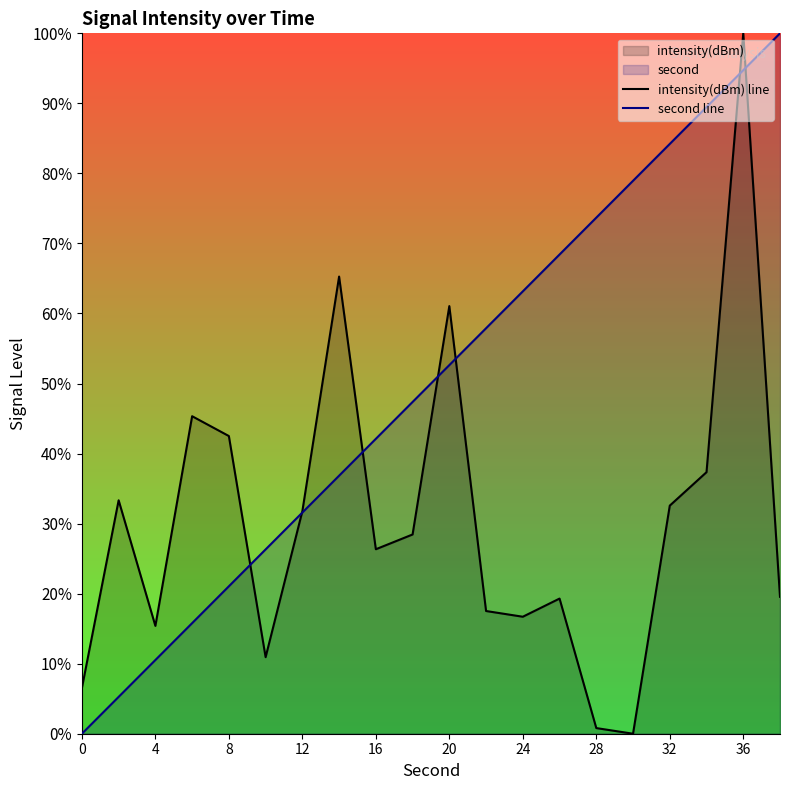

How many values in the second line series exceed 52?

10